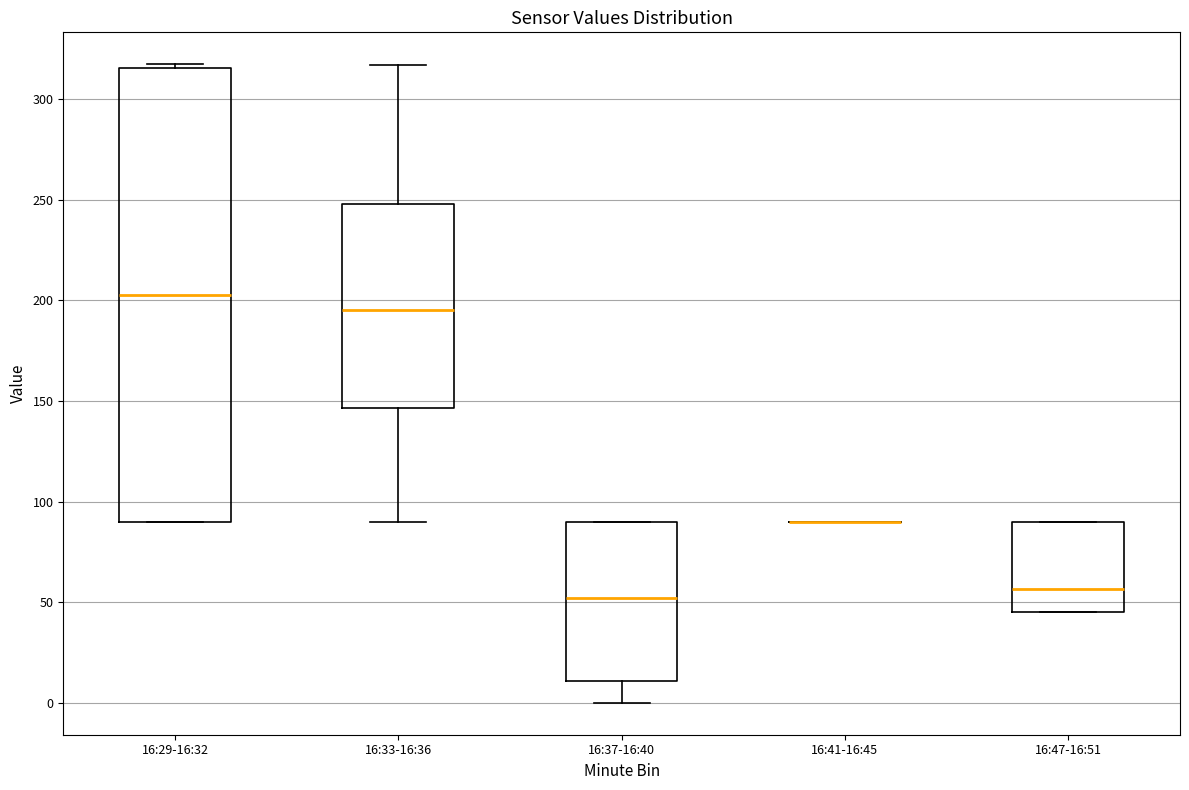

Comparing the boxes themselves (not the whiskers), which one is the tallest?

16:29-16:32